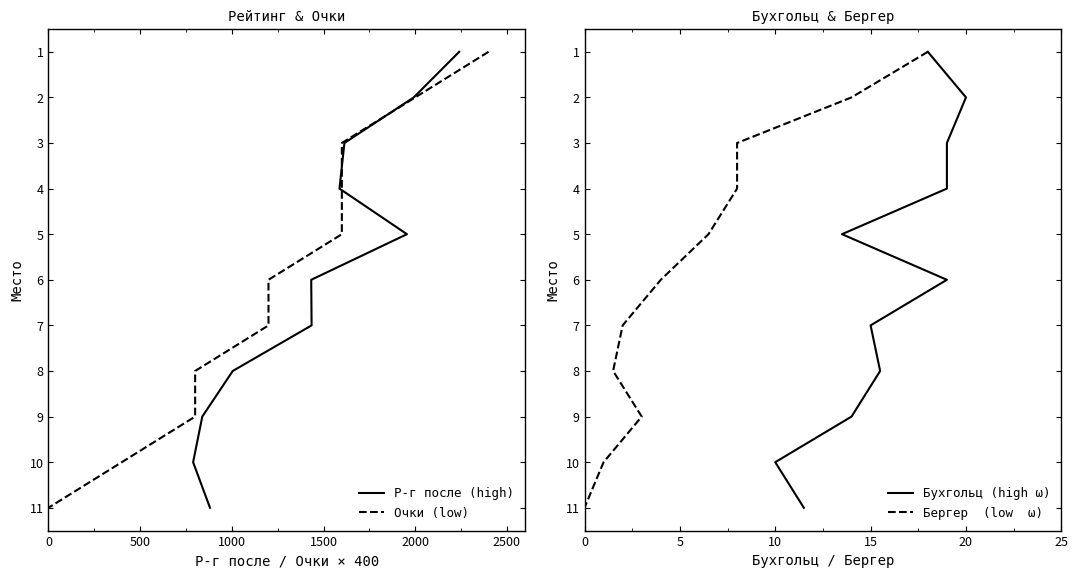

How many data points in Р-г после (high) are above 6?

5